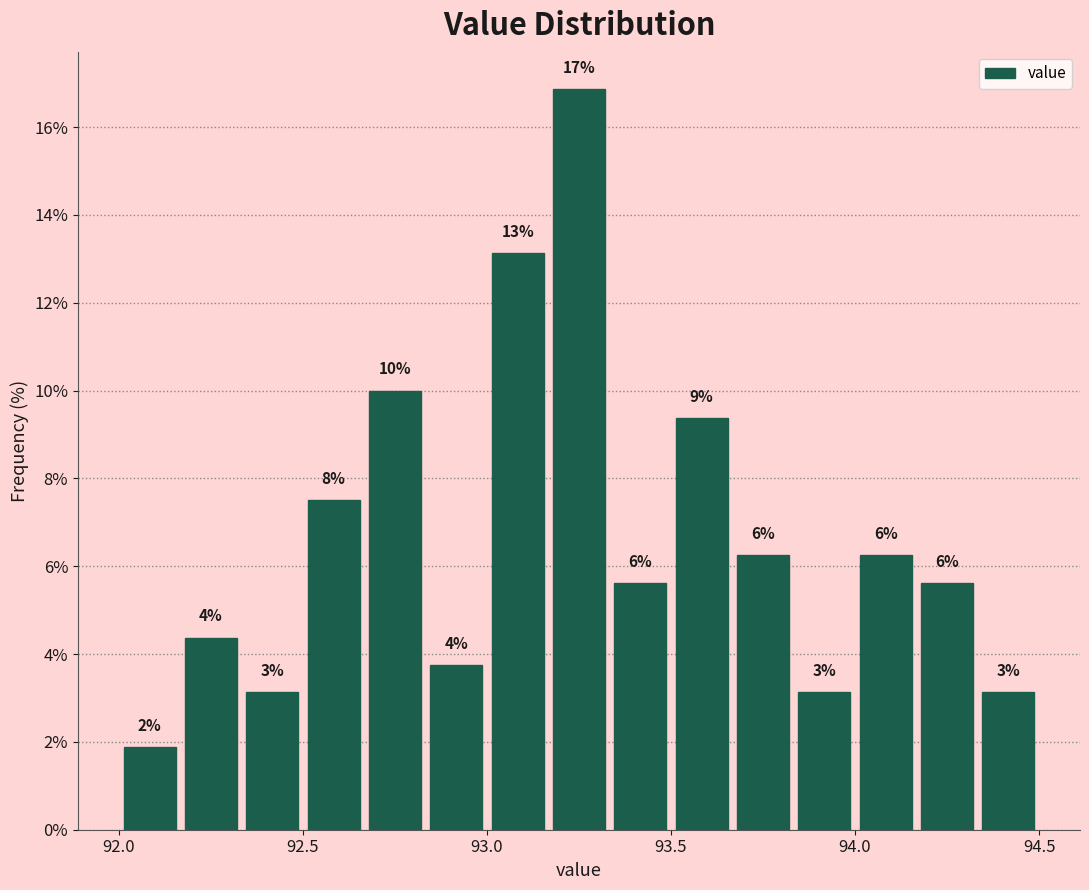

Read against the x-axis, roughly where is the centre of the tallest bar?

93.25